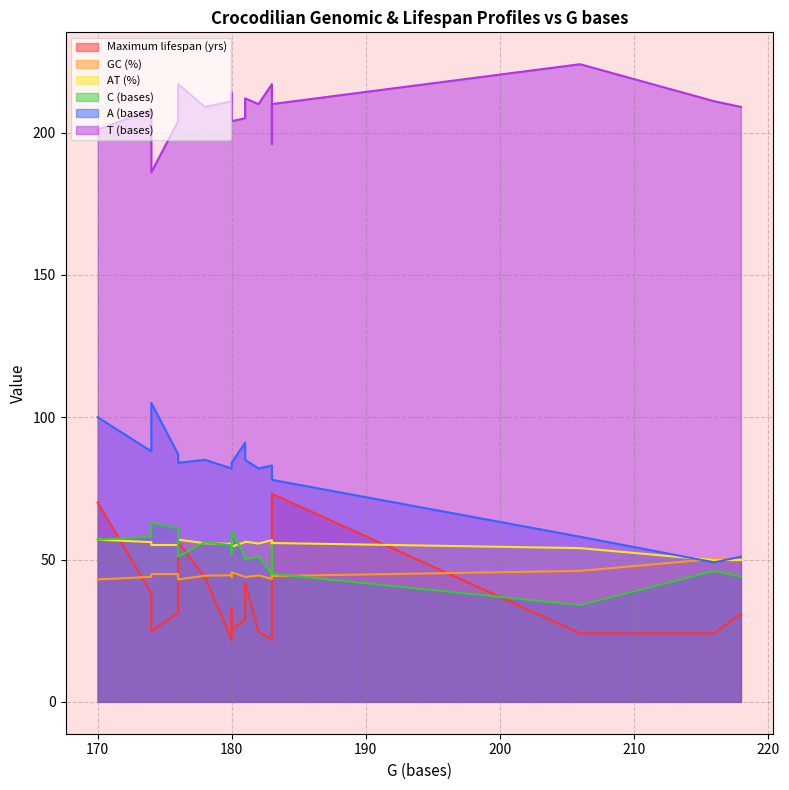

True or false: T (bases) and A (bases) cross at least once.

False